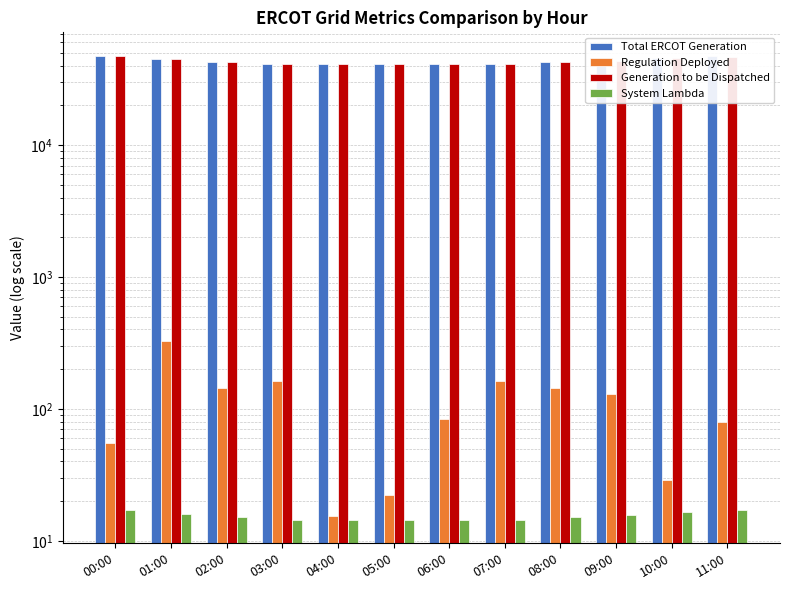

What is the minimum value for Regulation Deployed?

15.5